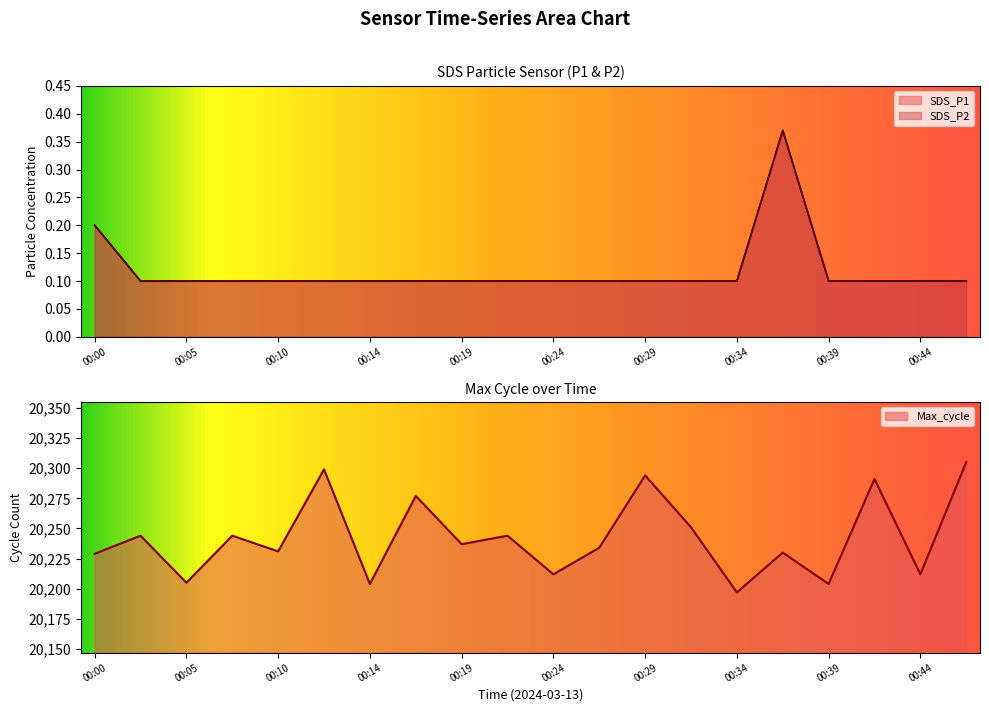

What is the greatest value displayed?

20305.0